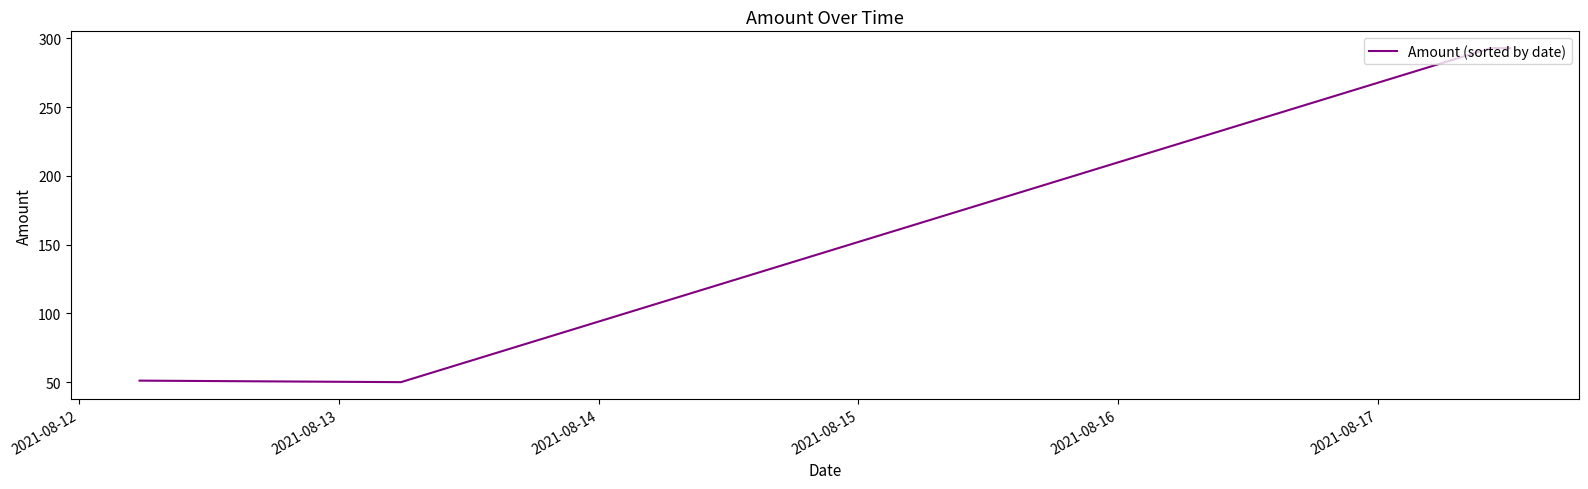

What is the difference between the maximum and minimum values?

243.1